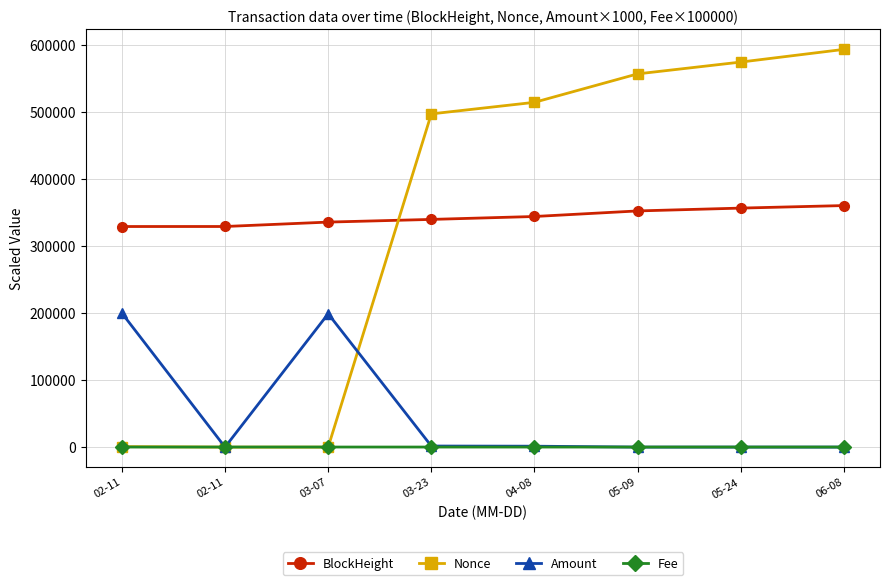

True or false: BlockHeight has more than 2 points higher than both neighbors.

False